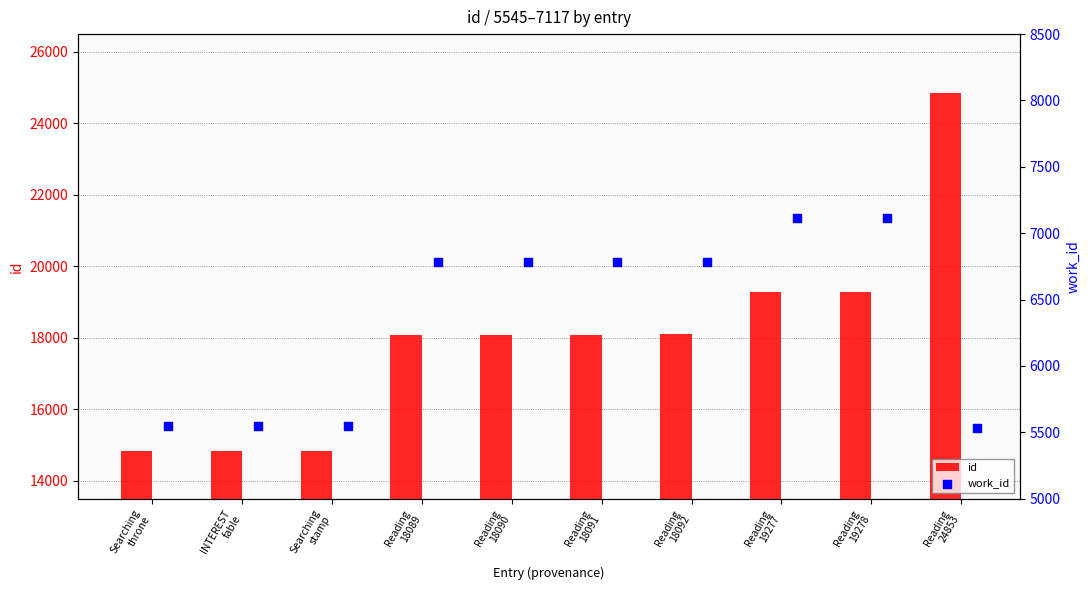

What is the total value across all series at Reading
24853?

30383